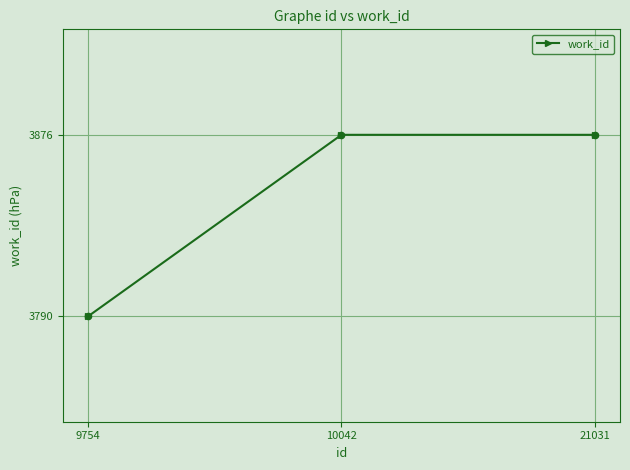

Between 21031 and 9754, which is larger?

21031